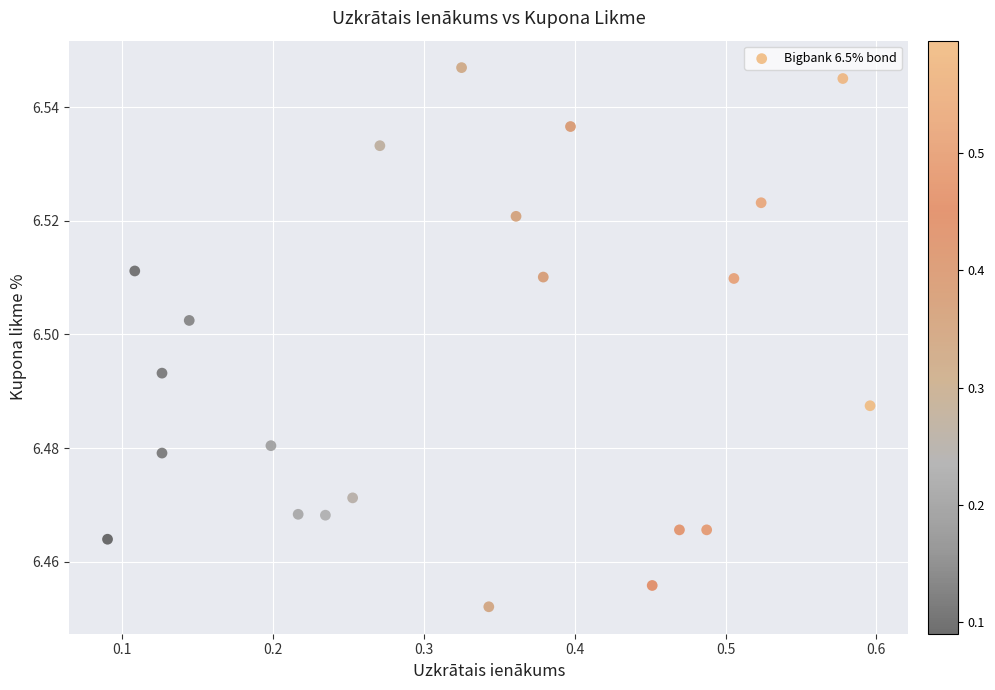

How many data points are displayed?

22